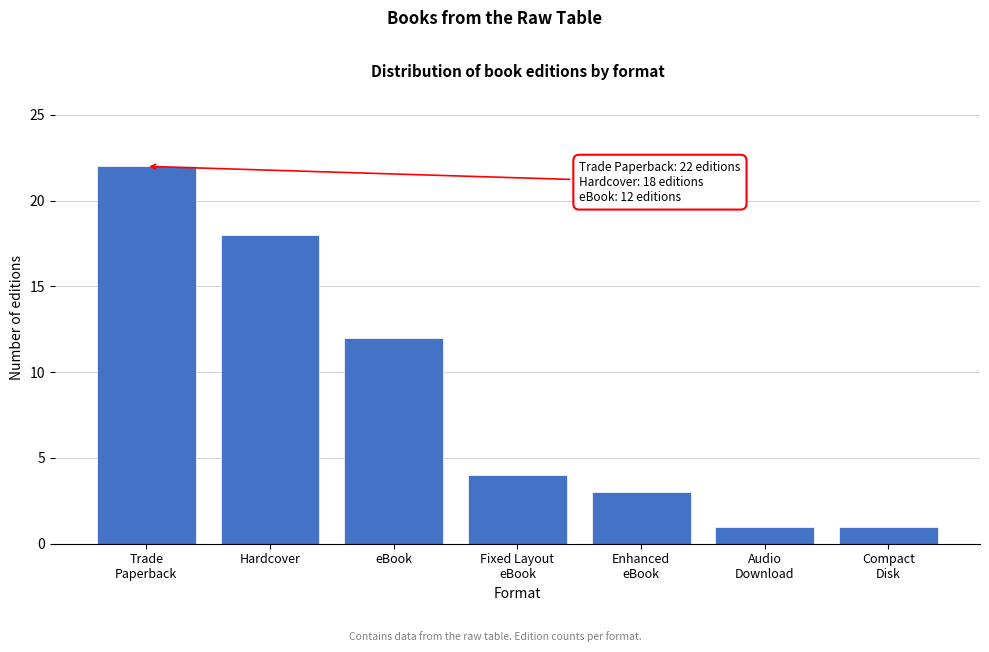

Reading left to right, what are all the values shown in this chart?

22	18	12	4	3	1	1